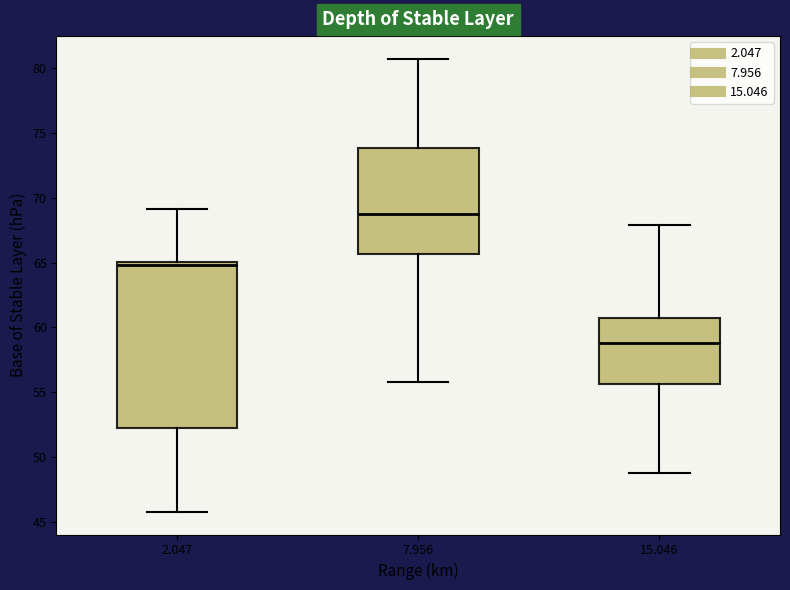

Reading left to right, transcribe this box plot: for each box, give where its median line is, the range the box spans, and where its two whiskers end, as read against the y-axis. The values are not printed on the chart, so give them approximately, as read against the axis.

2.047: median 65.0 (just below the box's upper edge), box 52.5 to 65.0, whiskers 46.0 to 69.0
7.956: median 69.0, box 65.5 to 74.0, whiskers 56.0 to 80.5
15.046: median 59.0, box 55.5 to 60.5, whiskers 49.0 to 68.0